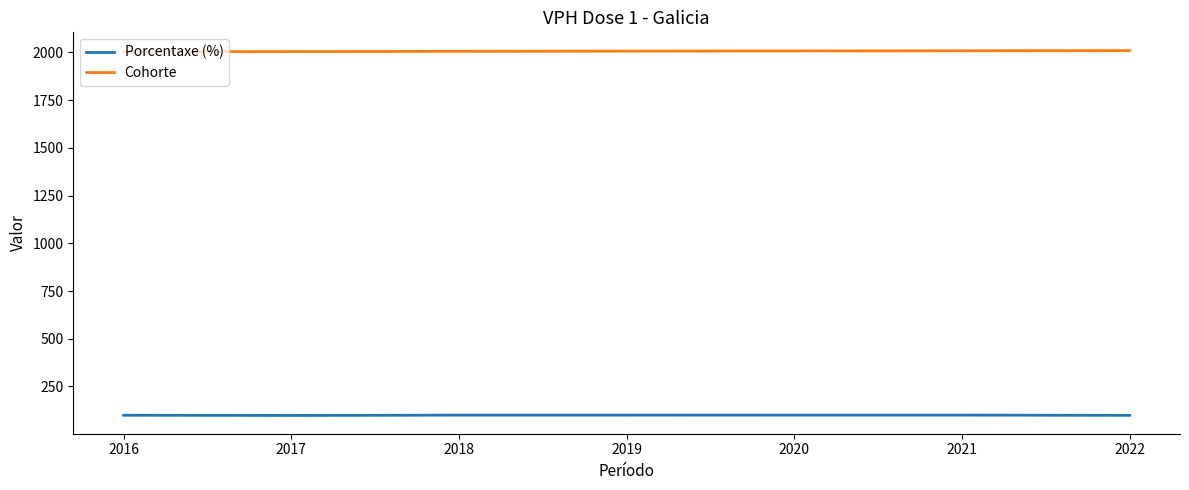

True or false: Cohorte and Porcentaxe (%) cross at least once.

False